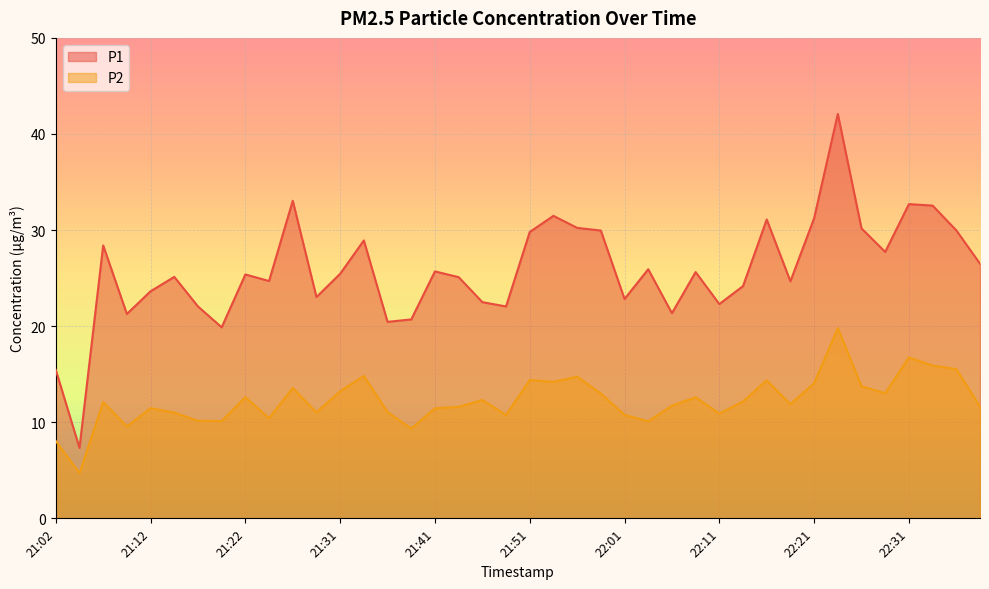

What is the label of the 29th point from the left?

22:11